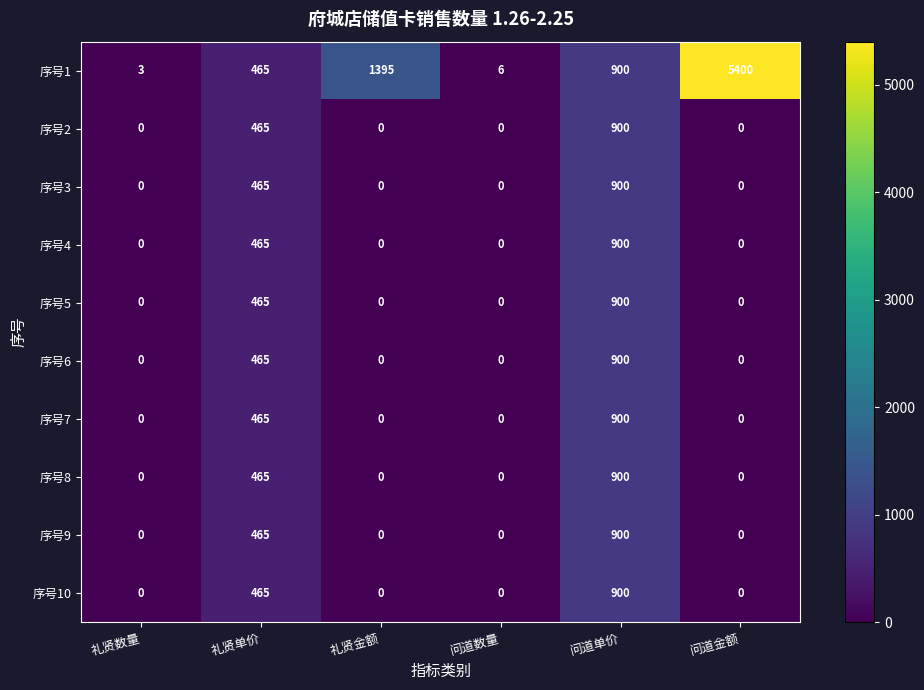

At which category is the sum across all series the highest?

问道单价